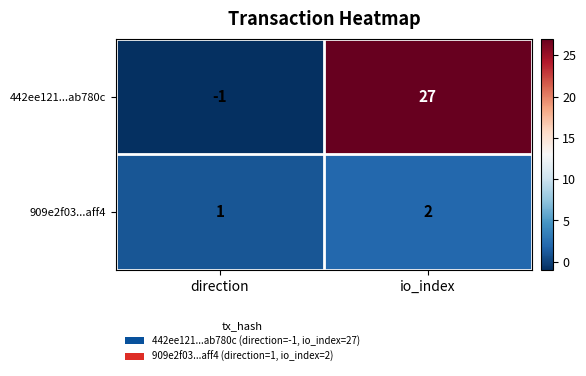

The 909e2f03...aff4 series shows 1 at direction. True or false?

True